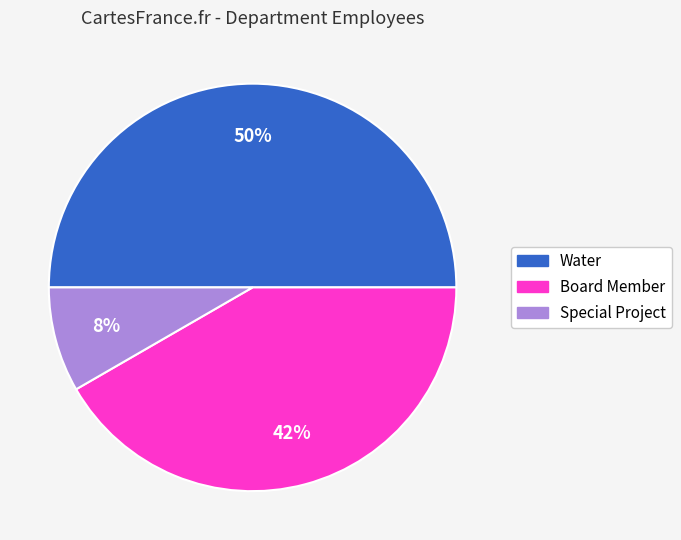

How many segments does this pie chart have?

3